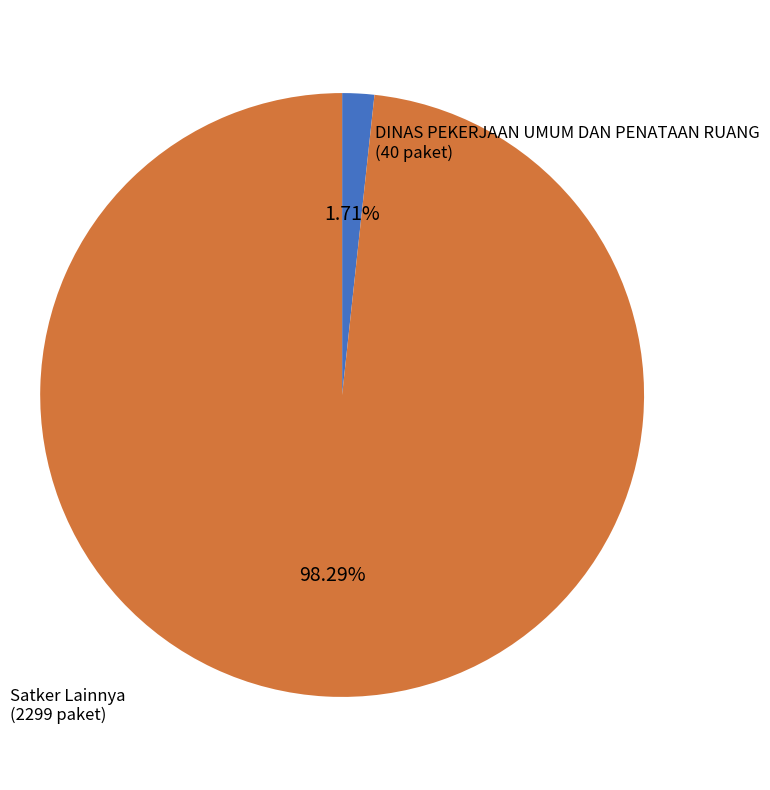

Between DINAS PEKERJAAN UMUM DAN PENATAAN RUANG and Satker Lainnya, which is larger?

Satker Lainnya